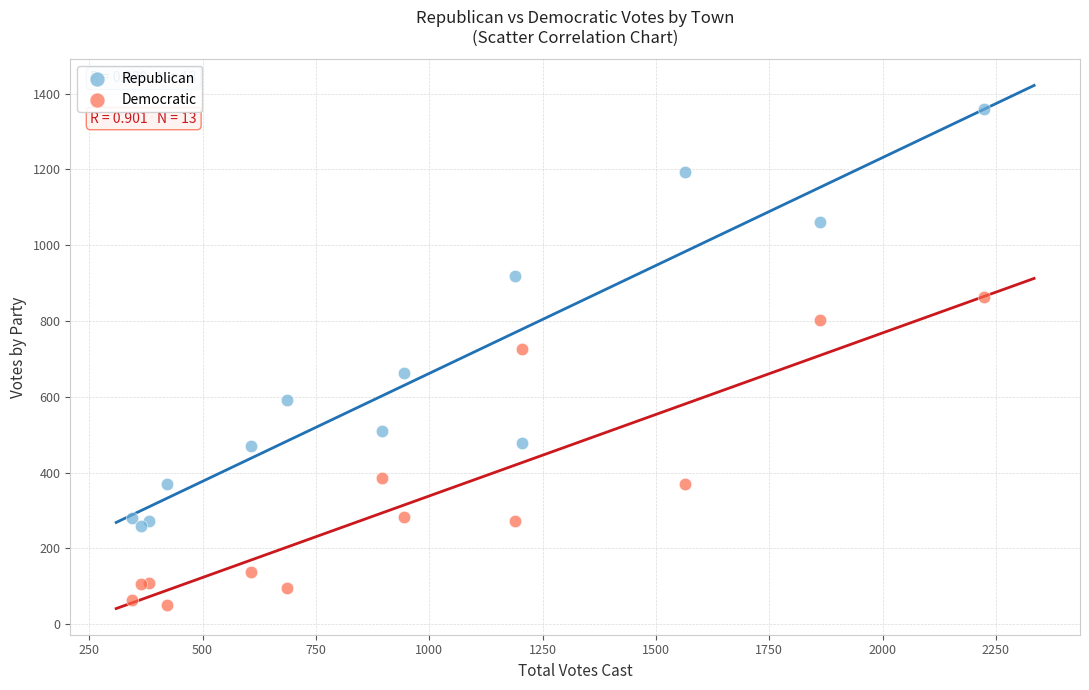

Which series contains the highest Y value?

Republican